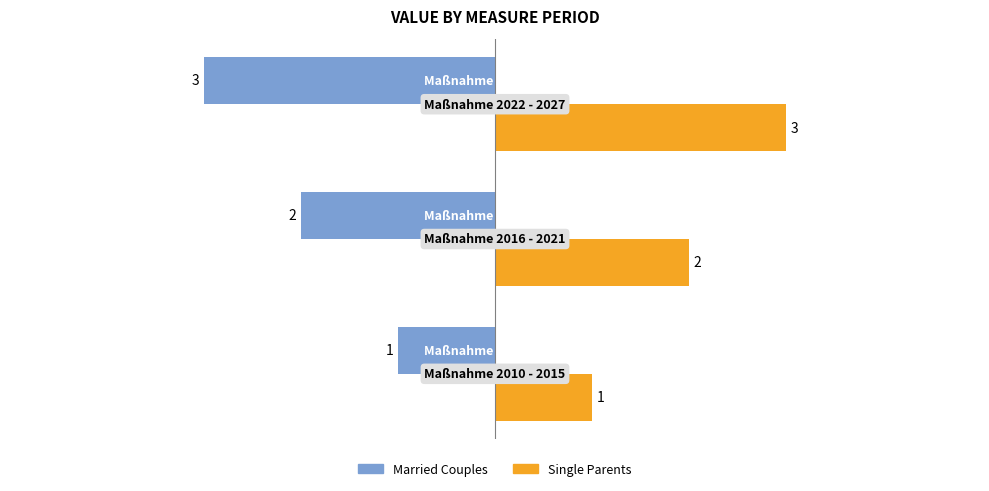

How many Married Couples values are between -3 and -1?

3